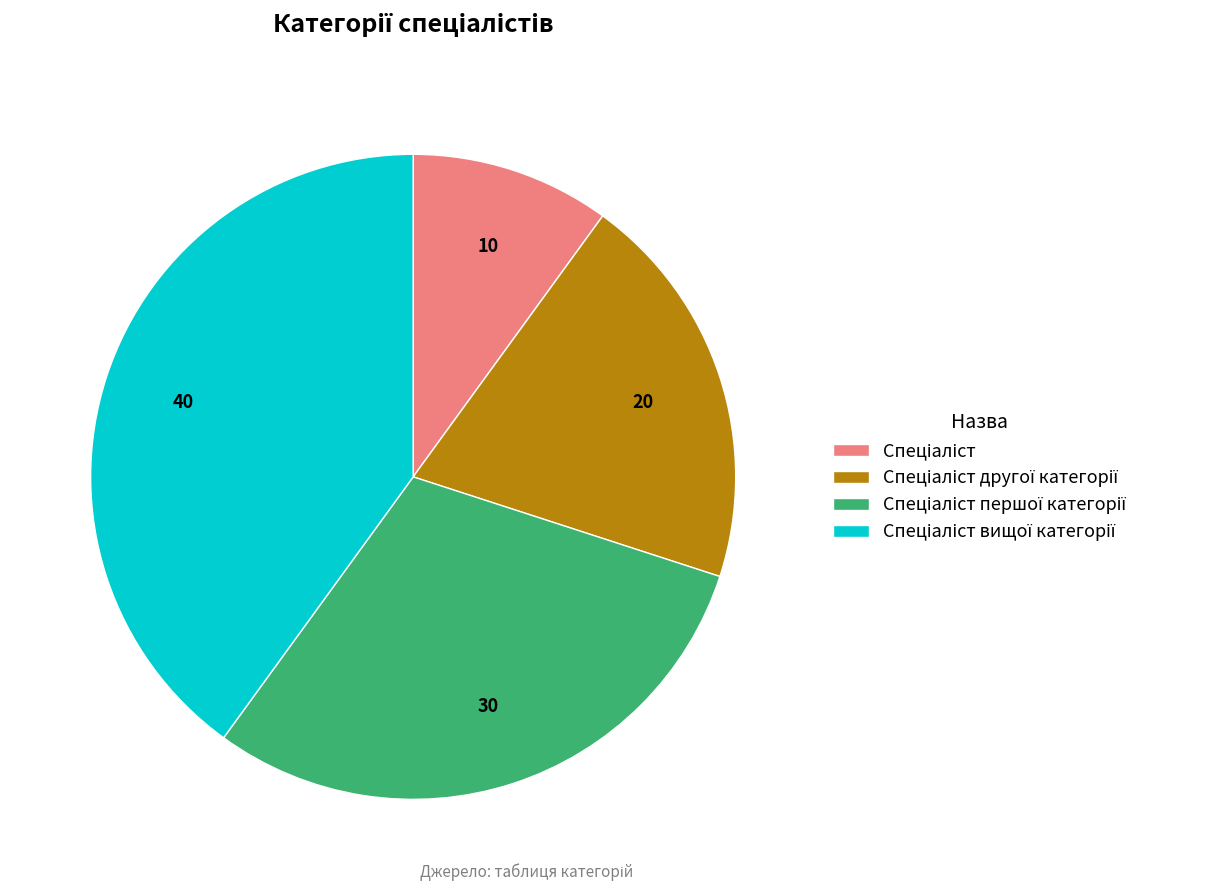

Is there a majority slice in this chart?

No